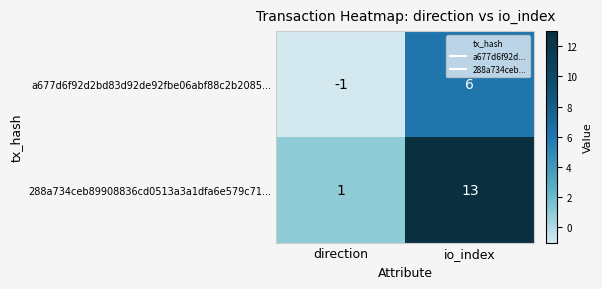

What is the total value across all series at io_index?

19